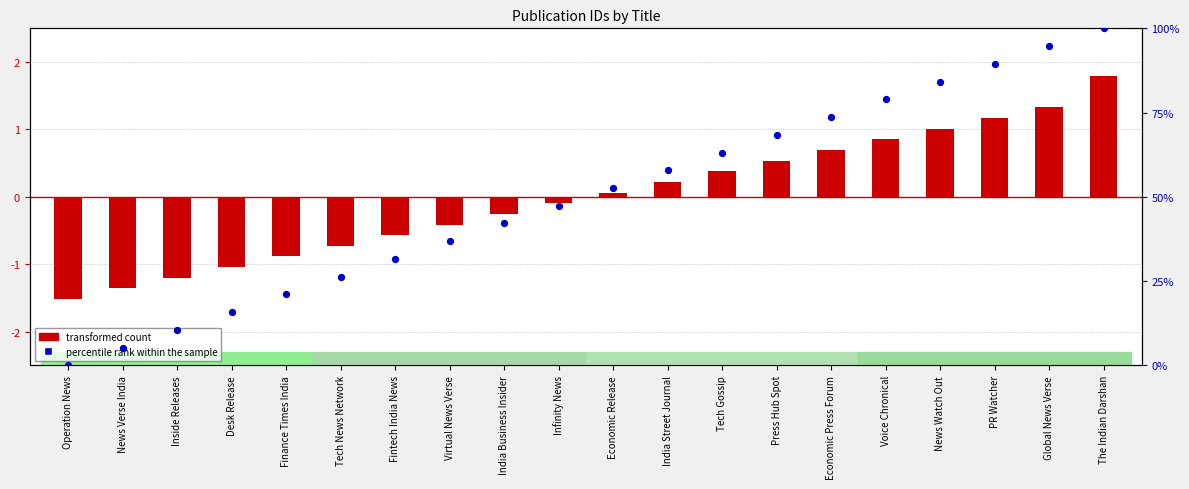

What is the total value across all series at Virtual News Verse?

36.4